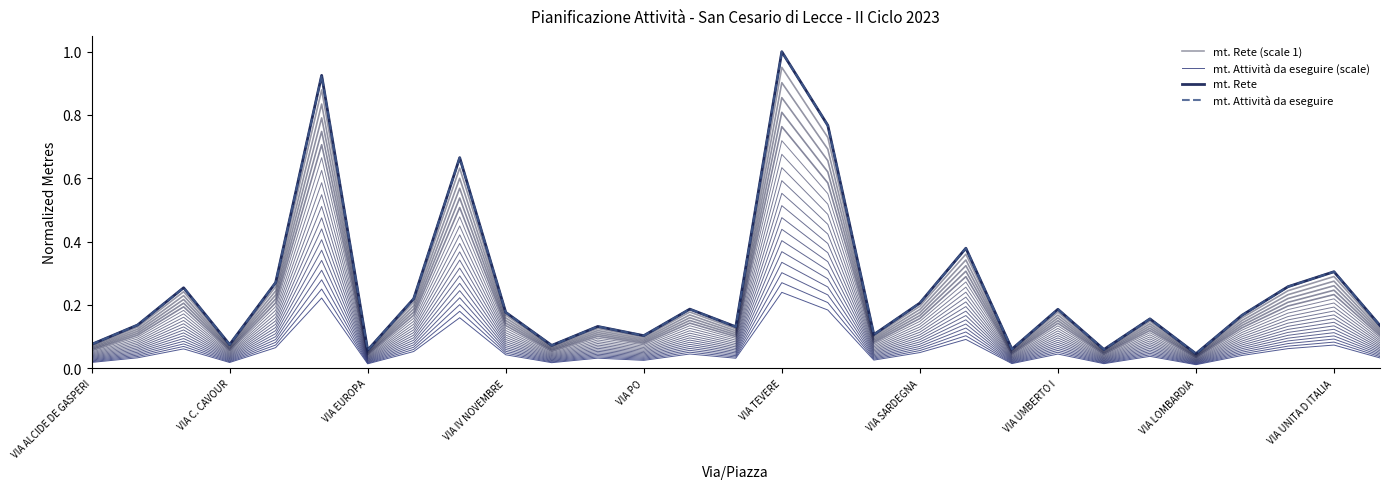

True or false: mt. Rete (scale 1) and mt. Attività da eseguire (scale) intersect in this chart.

False